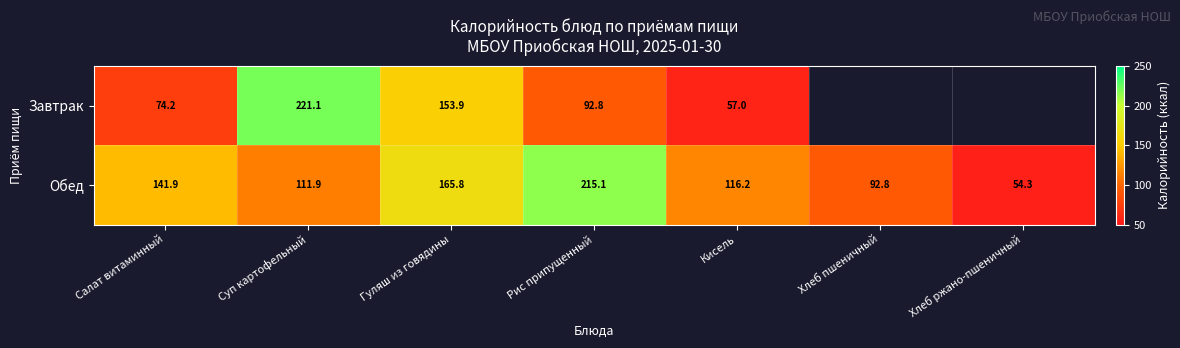

At which label is Обед closest to 134?

Салат витаминный